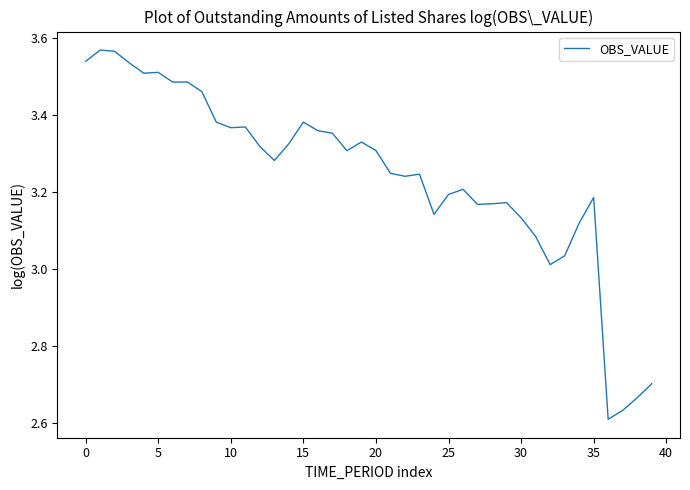

What is the difference between the maximum and minimum values?

1.0